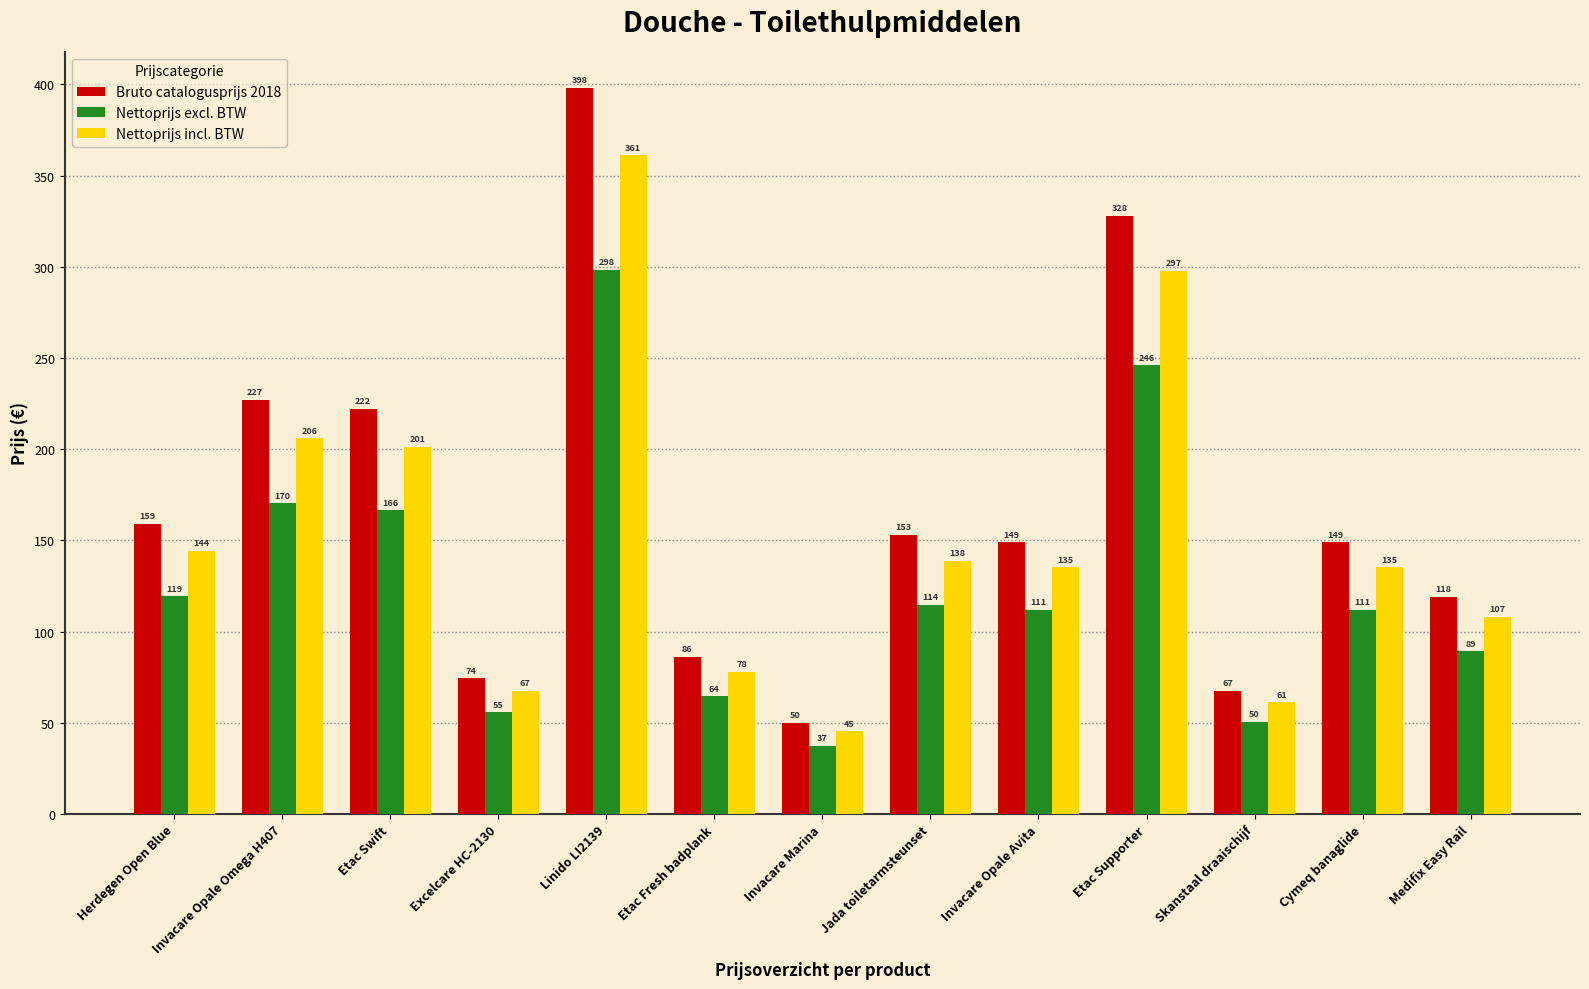

How many data points in Nettoprijs incl. BTW are less than 135?

5